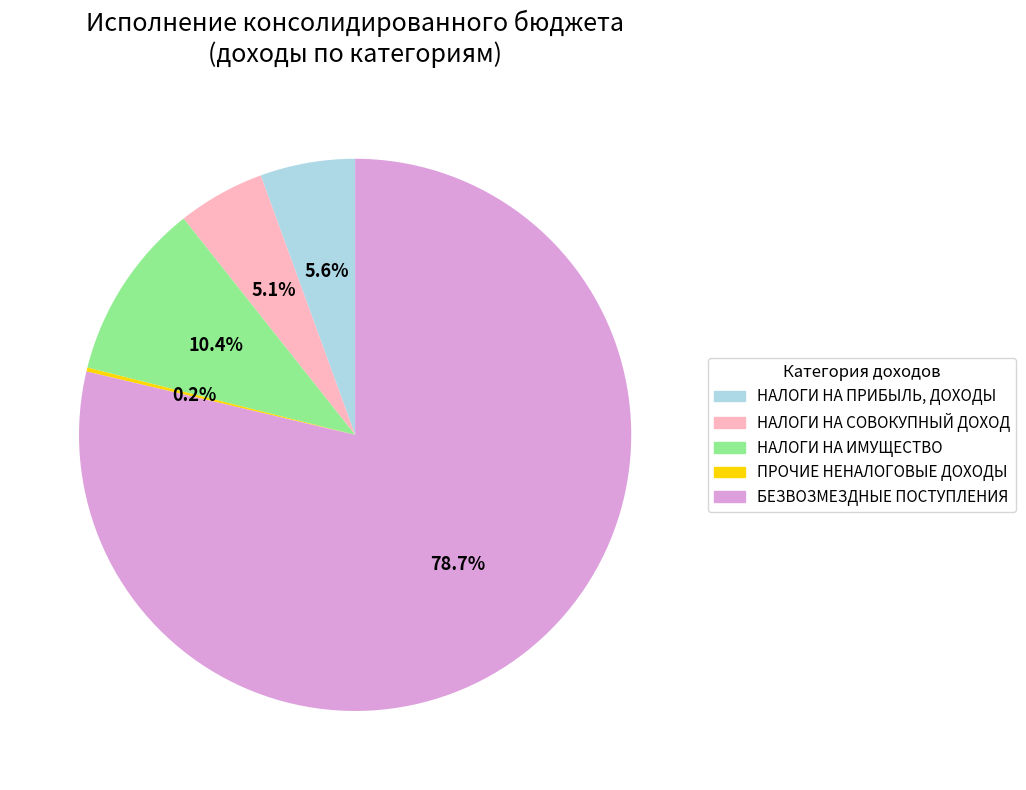

What percentage is NOT represented by БЕЗВОЗМЕЗДНЫЕ ПОСТУПЛЕНИЯ?

21.3%